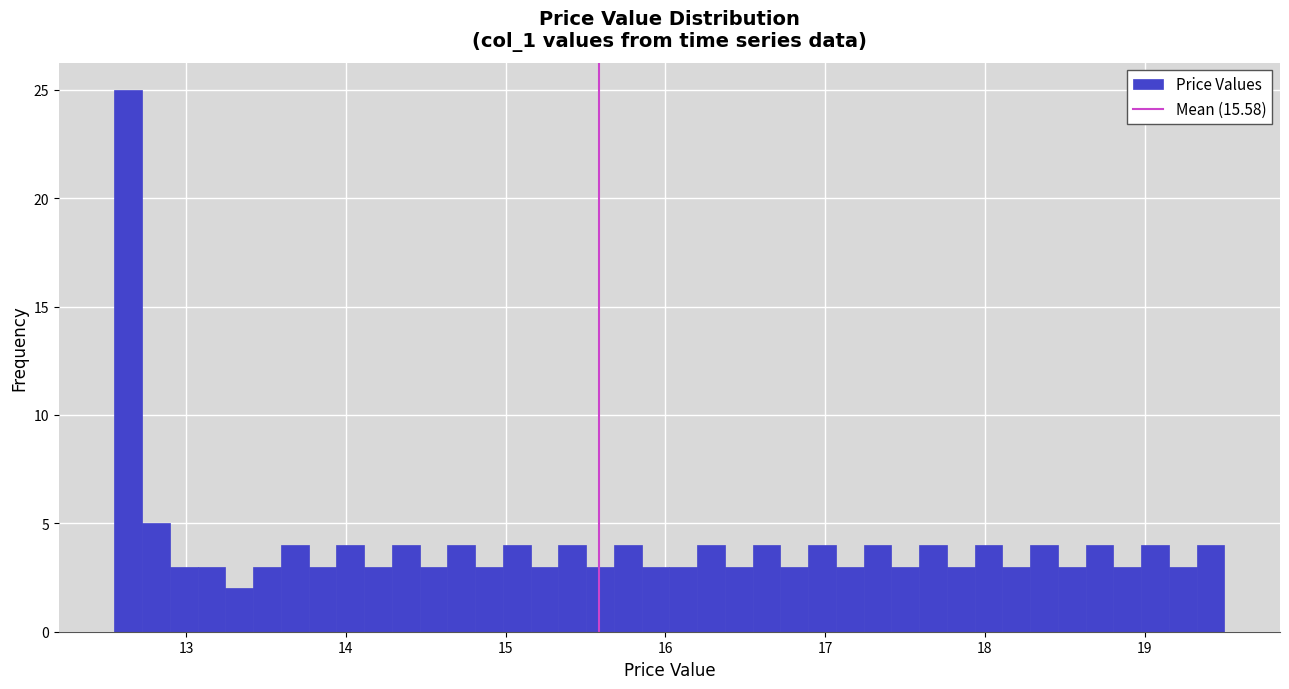

Read against the x-axis, roughly where is the centre of the tallest bar?

12.6